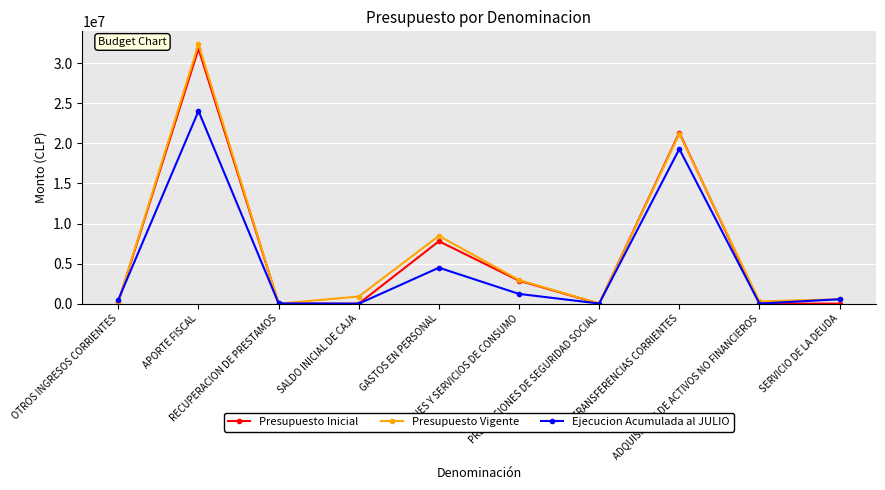

Which series has the widest spread of values?

Presupuesto Vigente